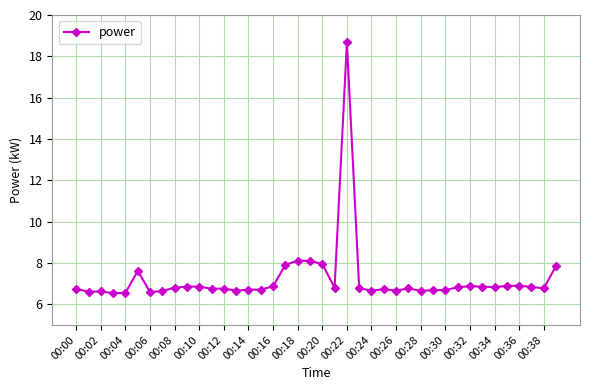

What is the greatest value displayed?

18.7